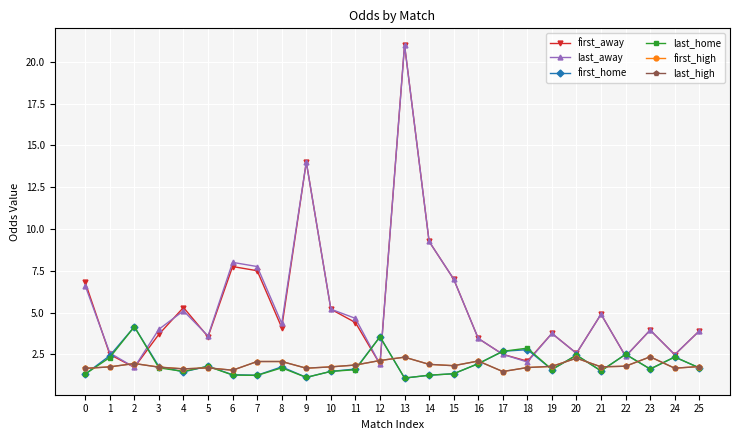

At which category is the sum across all series the highest?

13